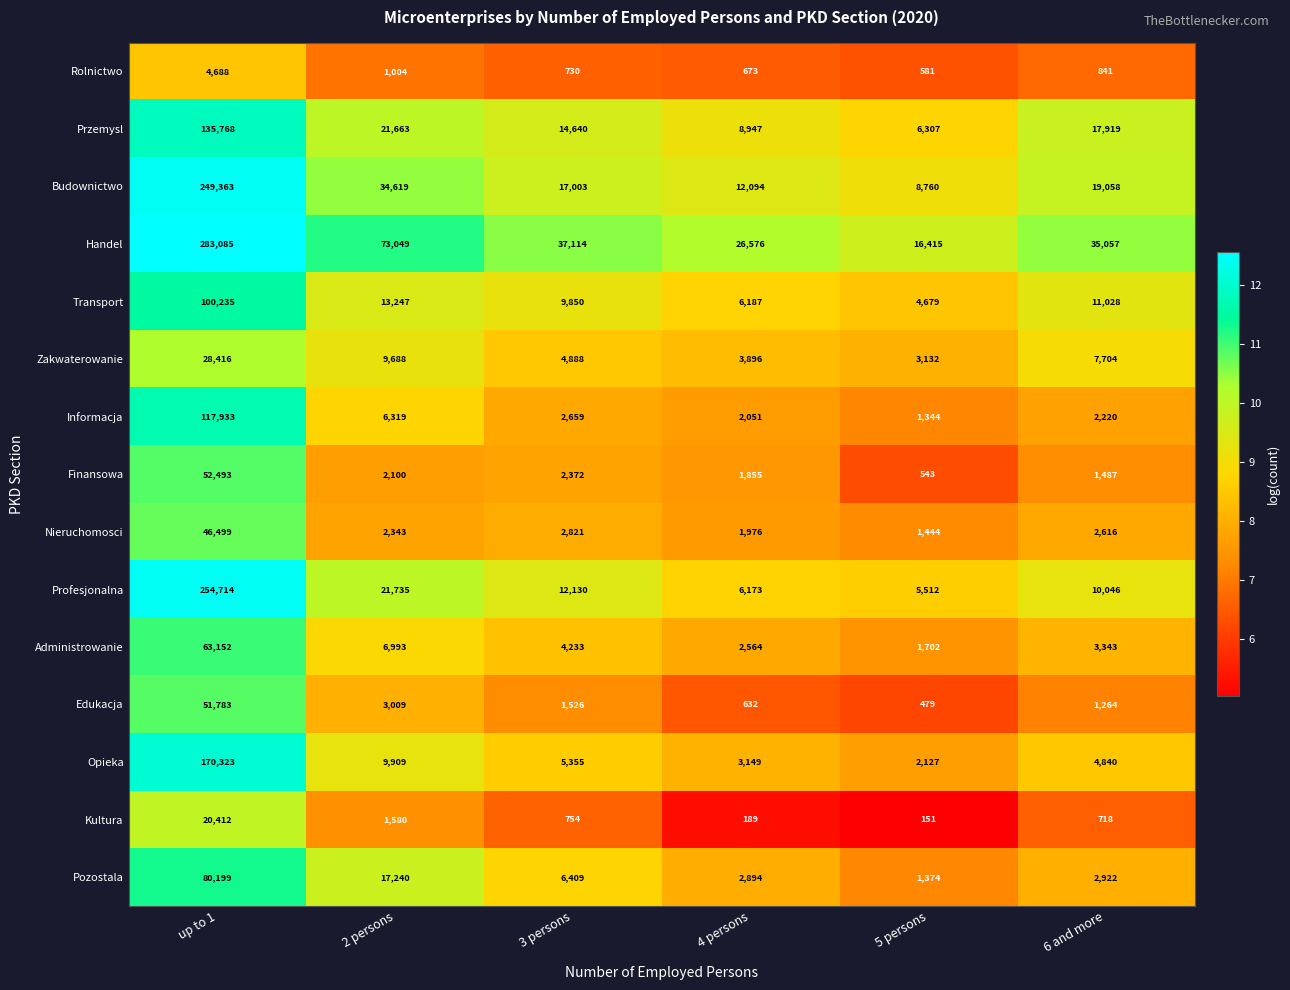

The value of Finansowa at 3 persons is 2372. True or false?

True